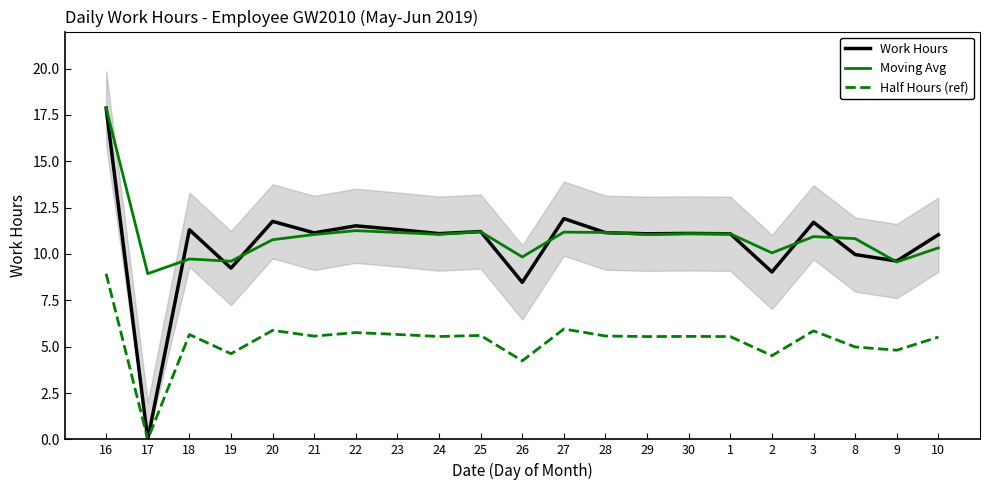

Between 27 and 22, which is larger?

27